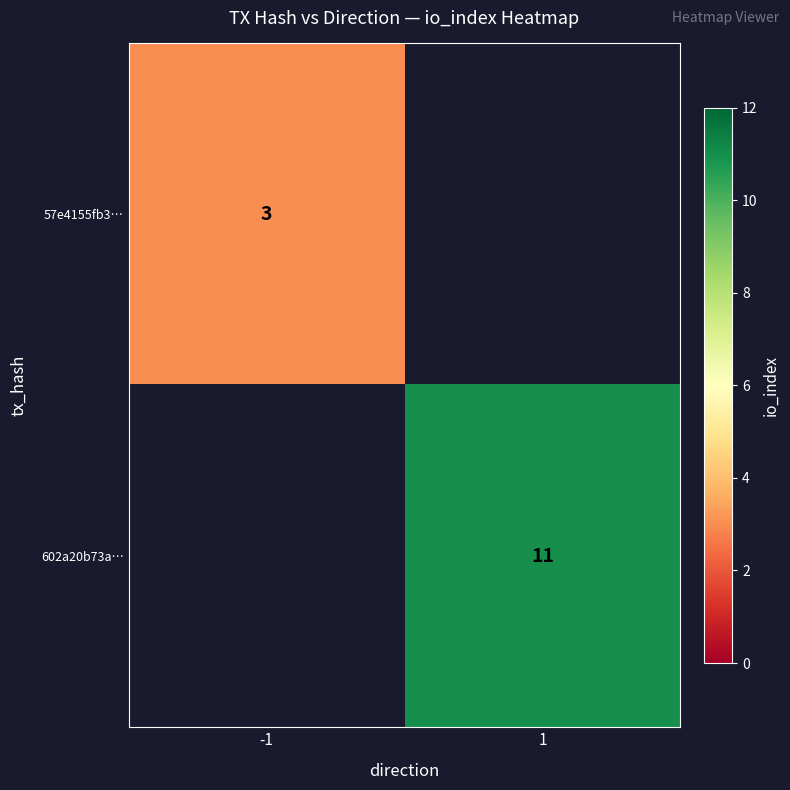

The 602a20b73a… series shows 11 at 1. True or false?

True